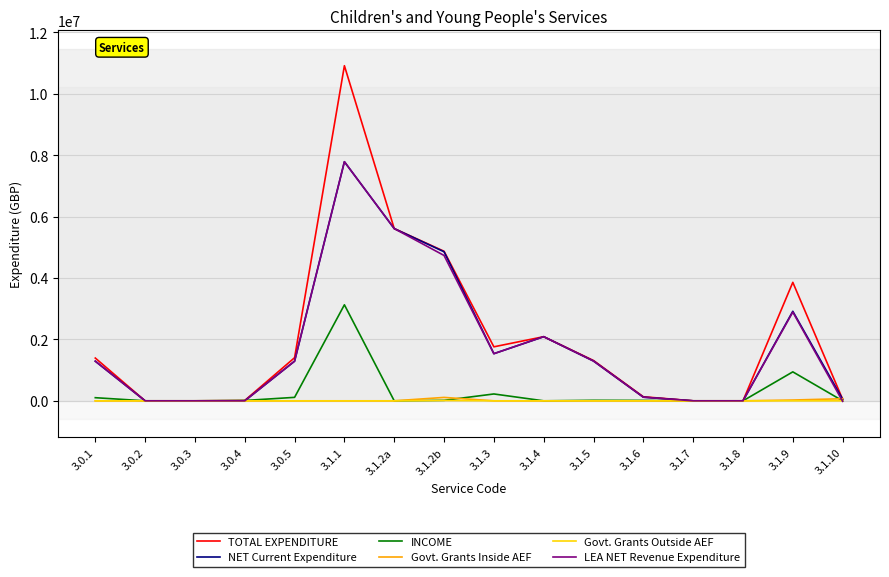

At which category is the sum across all series the highest?

3.1.1